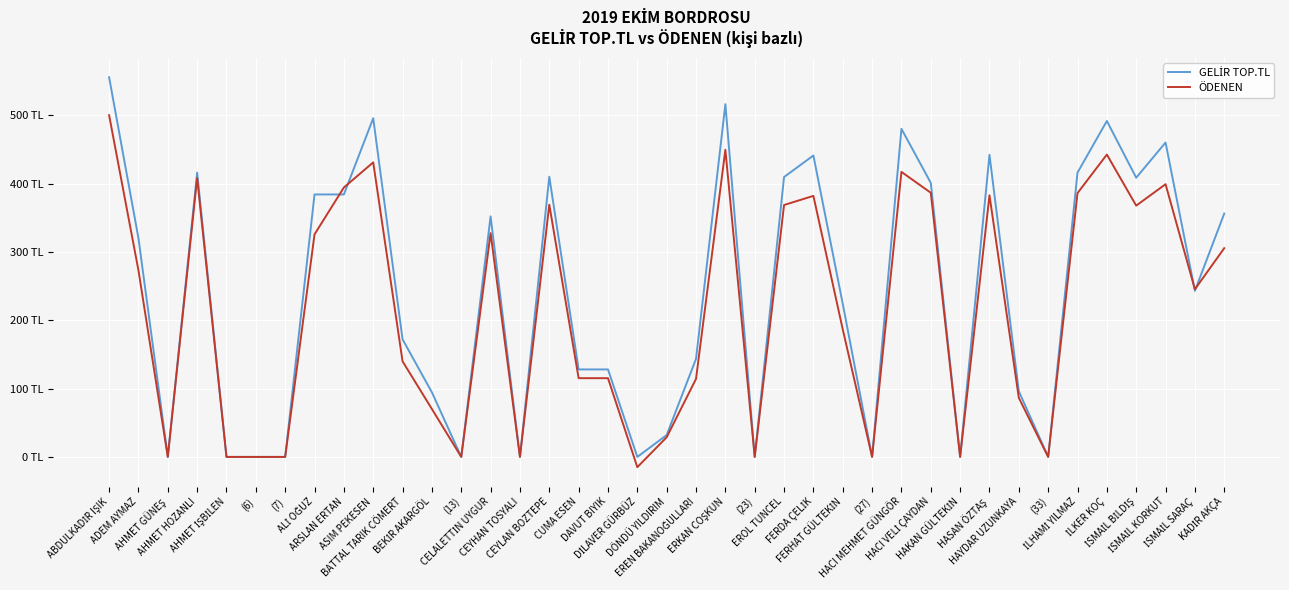

What position from the right is BATTAL TARIK CÖMERT?

29